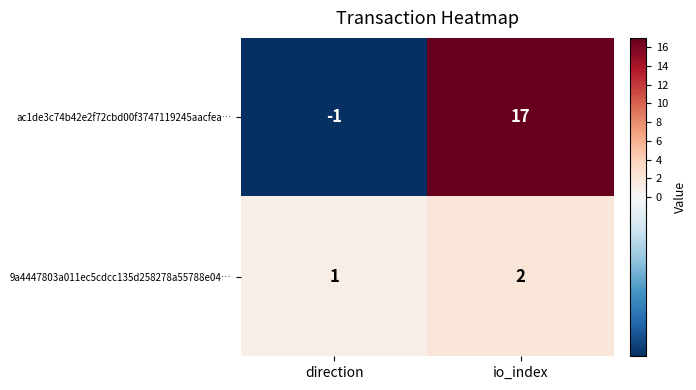

List the series in order of their overall mean, highest first.

ac1de3c74b42e2f72cbd00f3747119245aacfea…, 9a4447803a011ec5cdcc135d258278a55788e04…